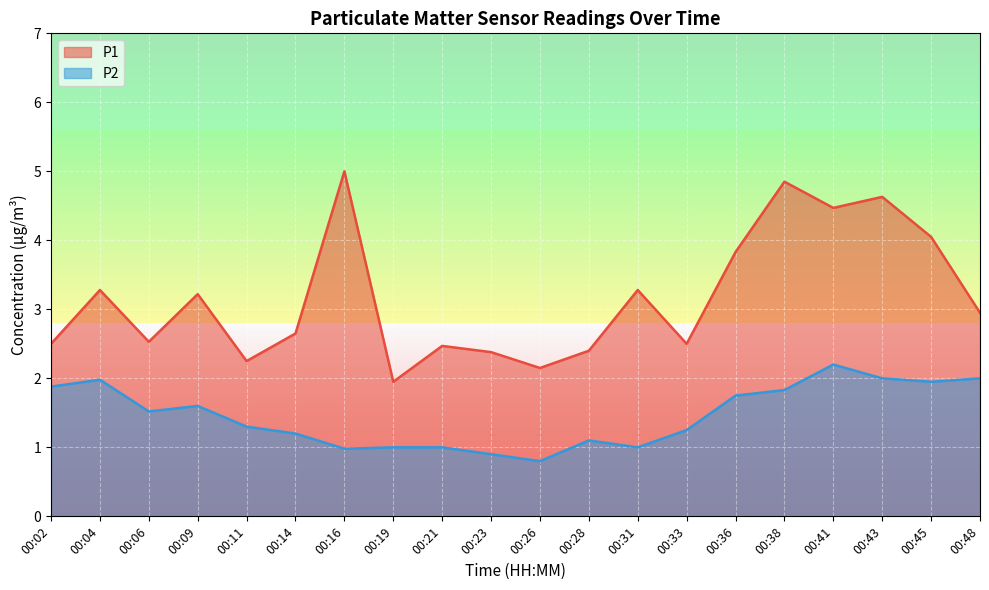

Reading left to right, list all the values displayed in this chart.

P1: 00:02=2.5	00:04=3.3	00:06=2.5	00:09=3.2	00:11=2.2	00:14=2.6	00:16=5.0	00:19=1.9	00:21=2.5	00:23=2.4	00:26=2.1	00:28=2.4	00:31=3.3	00:33=2.5	00:36=3.8	00:38=4.8	00:41=4.5	00:43=4.6	00:45=4.0	00:48=3.0
P2: 00:02=1.9	00:04=2.0	00:06=1.5	00:09=1.6	00:11=1.3	00:14=1.2	00:16=1.0	00:19=1.0	00:21=1.0	00:23=0.9	00:26=0.8	00:28=1.1	00:31=1.0	00:33=1.2	00:36=1.8	00:38=1.8	00:41=2.2	00:43=2.0	00:45=1.9	00:48=2.0